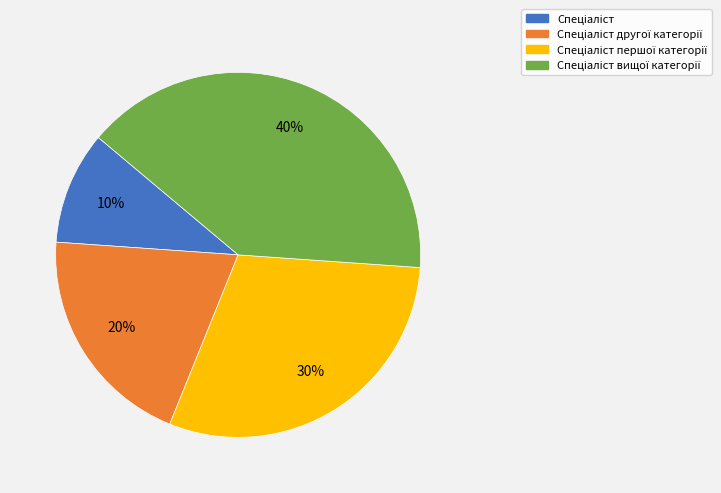

To the nearest percent, what is the difference between the largest and smallest slice percentages?

30%